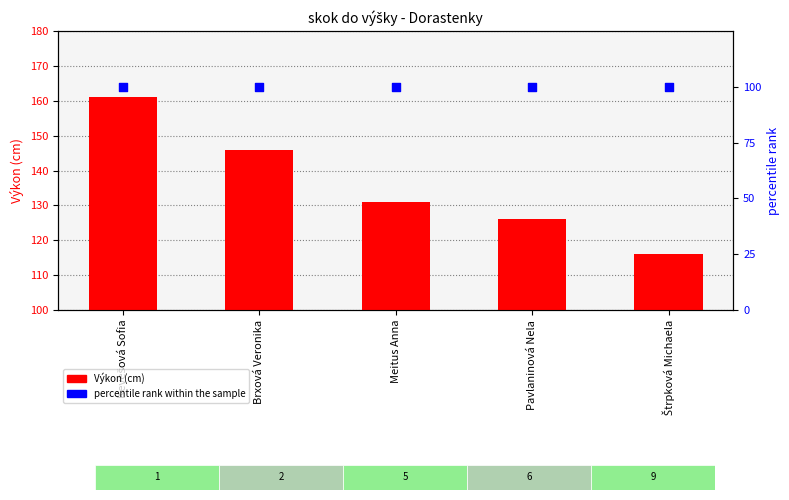

At how many categories does at least one series exceed 133?

2